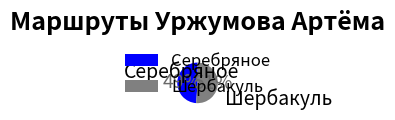

To the nearest percent, what is the average slice percentage?

50%